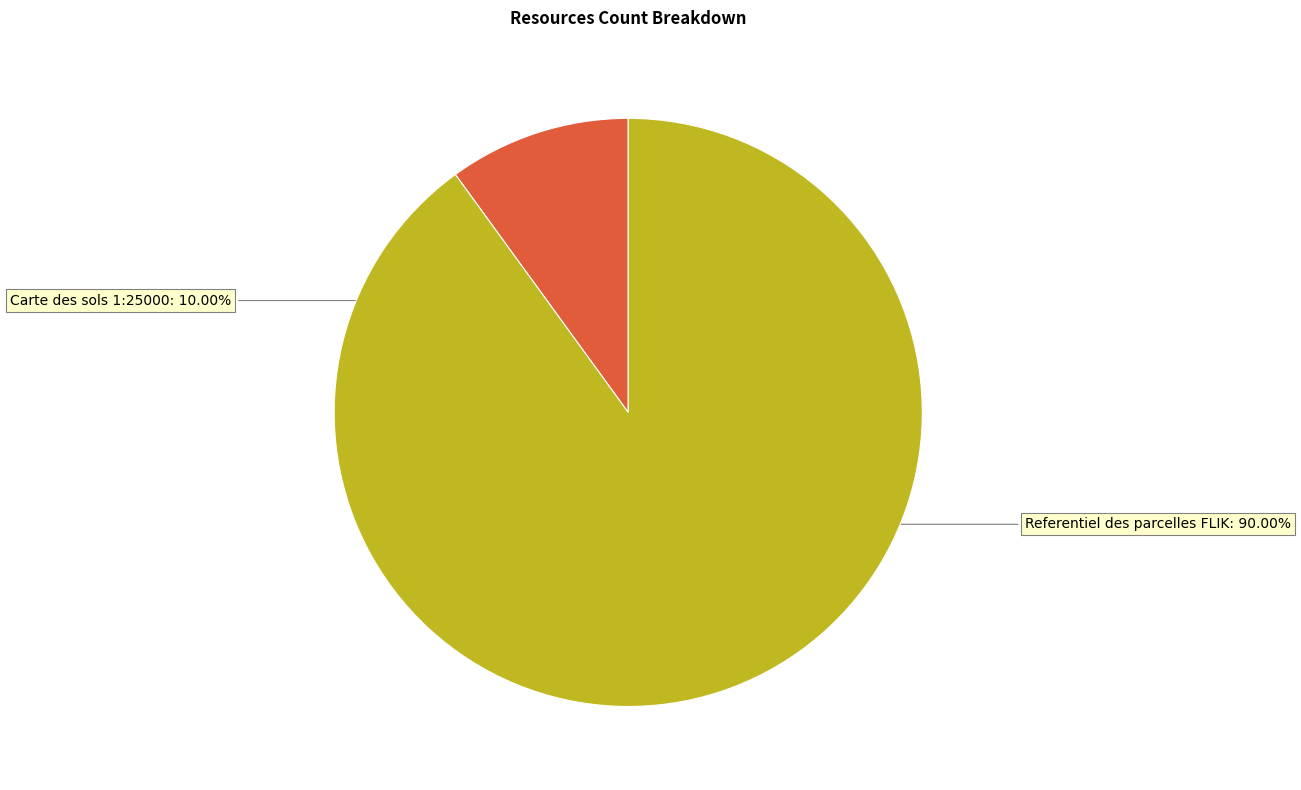

Is the sum of Carte des sols 1:25000 and Referentiel des parcelles FLIK greater than half?

Yes